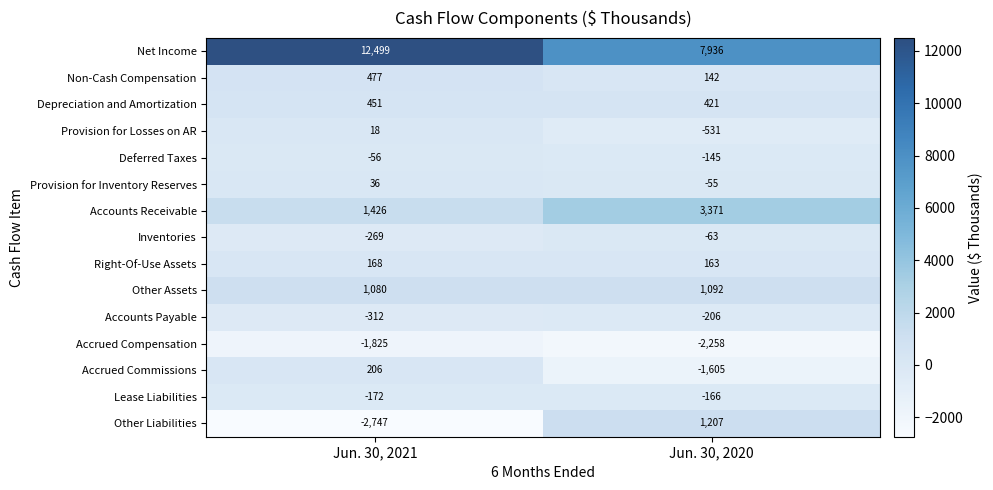

Reading right to left, transcribe all the data shown in this chart.

Net Income: 7936	12499
Non-Cash Compensation: 142	477
Depreciation and Amortization: 421	451
Provision for Losses on AR: -531	18
Deferred Taxes: -145	-56
Provision for Inventory Reserves: -55	36
Accounts Receivable: 3371	1426
Inventories: -63	-269
Right-Of-Use Assets: 163	168
Other Assets: 1092	1080
Accounts Payable: -206	-312
Accrued Compensation: -2258	-1825
Accrued Commissions: -1605	206
Lease Liabilities: -166	-172
Other Liabilities: 1207	-2747